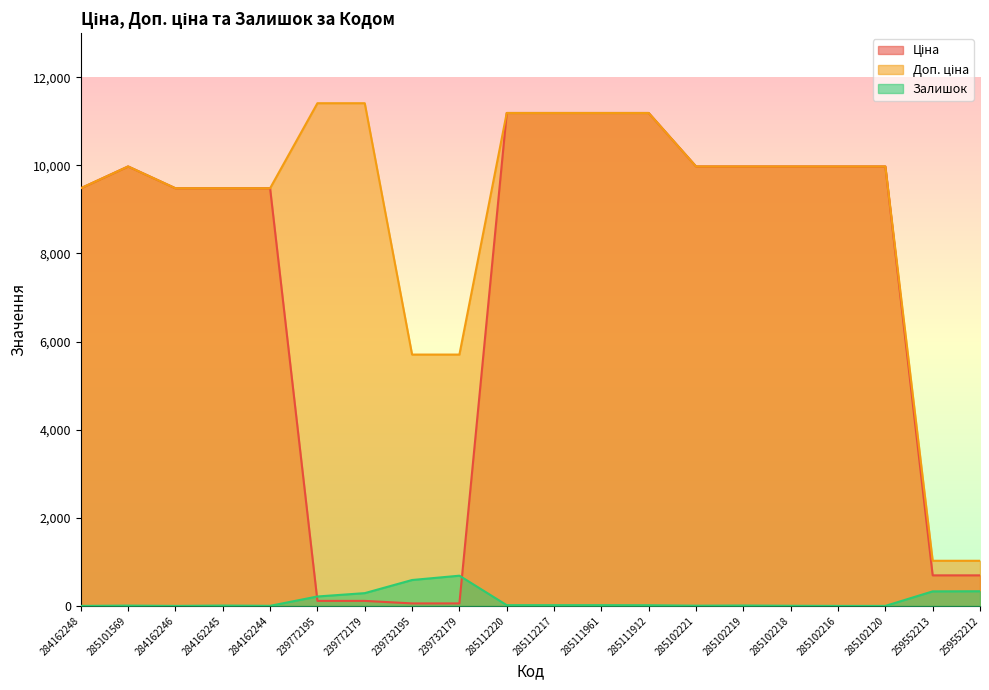

What is the average value of the Ціна series?

7212.6